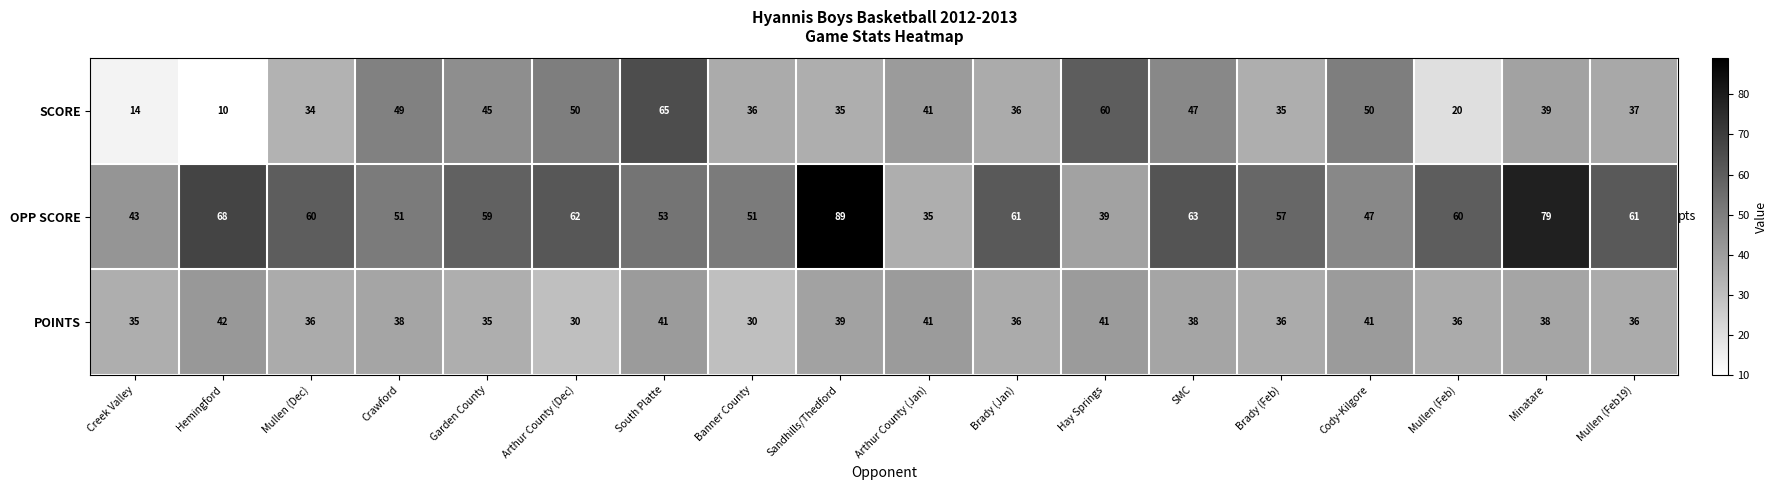

How many data points does each series have?

18